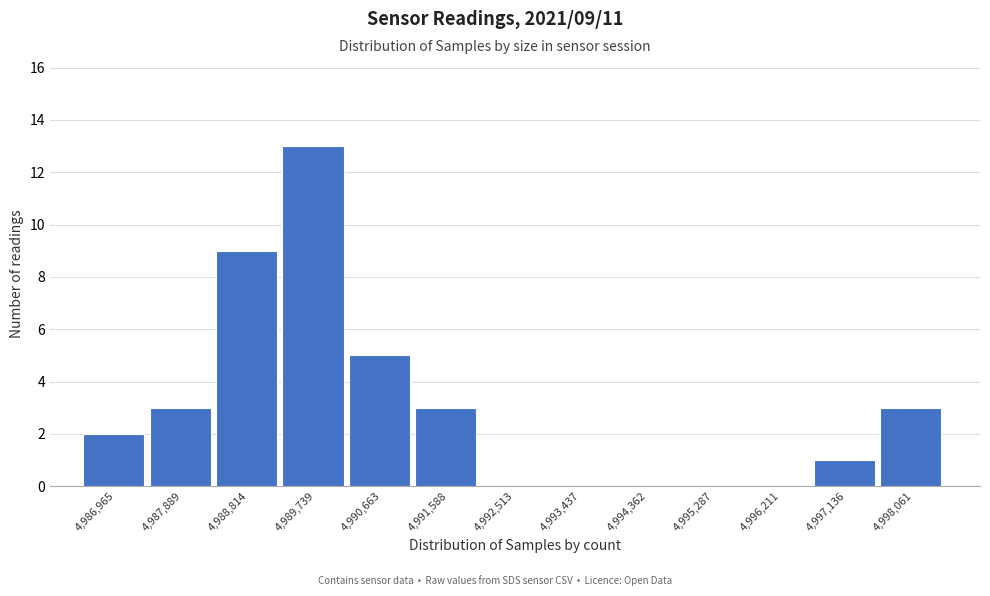

Reading left to right, list all the values displayed in this chart.

4,986,965=2	4,987,889=3	4,988,814=9	4,989,739=13	4,990,663=5	4,991,588=3	4,992,513=0	4,993,437=0	4,994,362=0	4,995,287=0	4,996,211=0	4,997,136=1	4,998,061=3